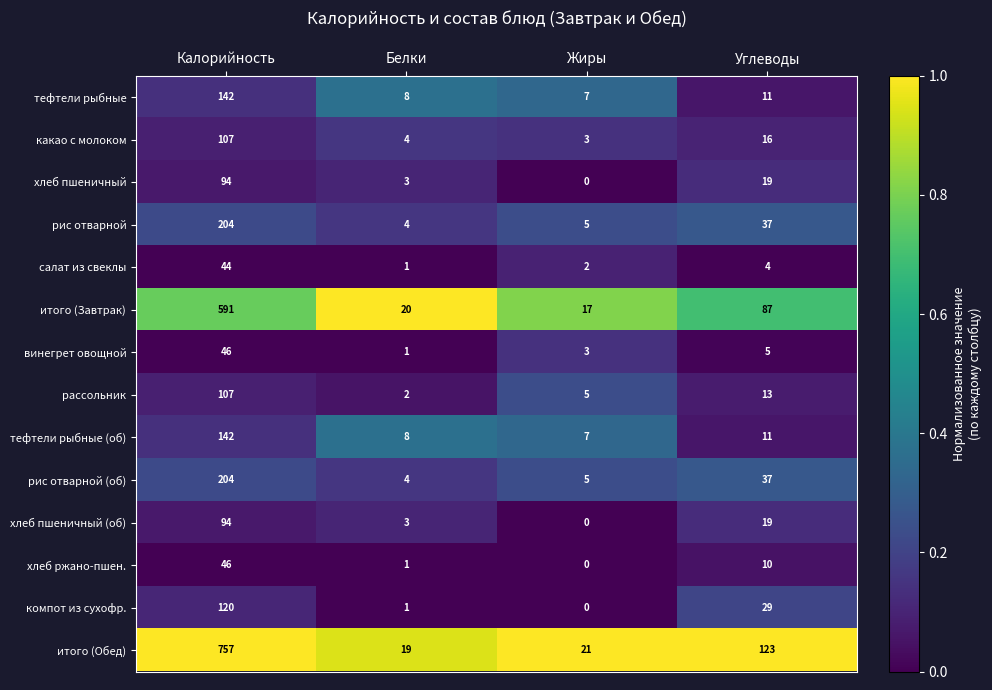

Count the number of categories in the chart.

4